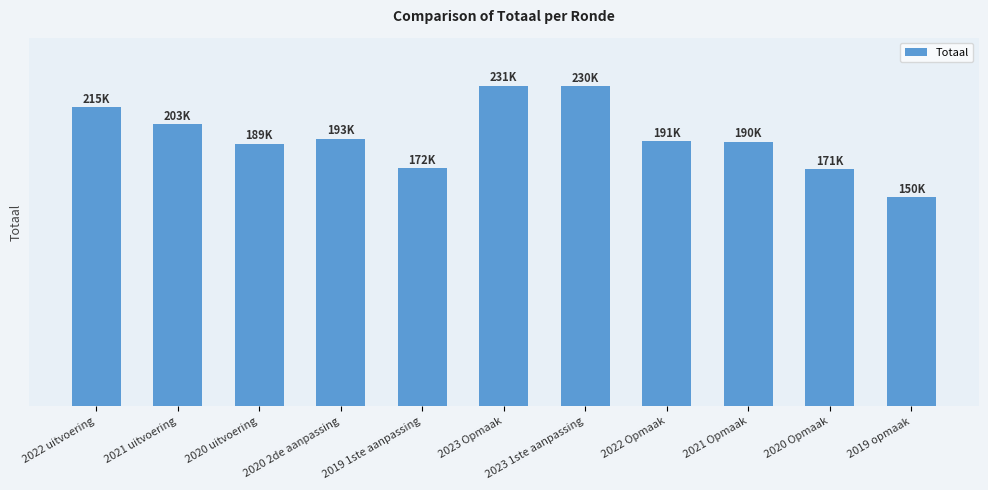

What is the minimum value shown in the chart?

150287